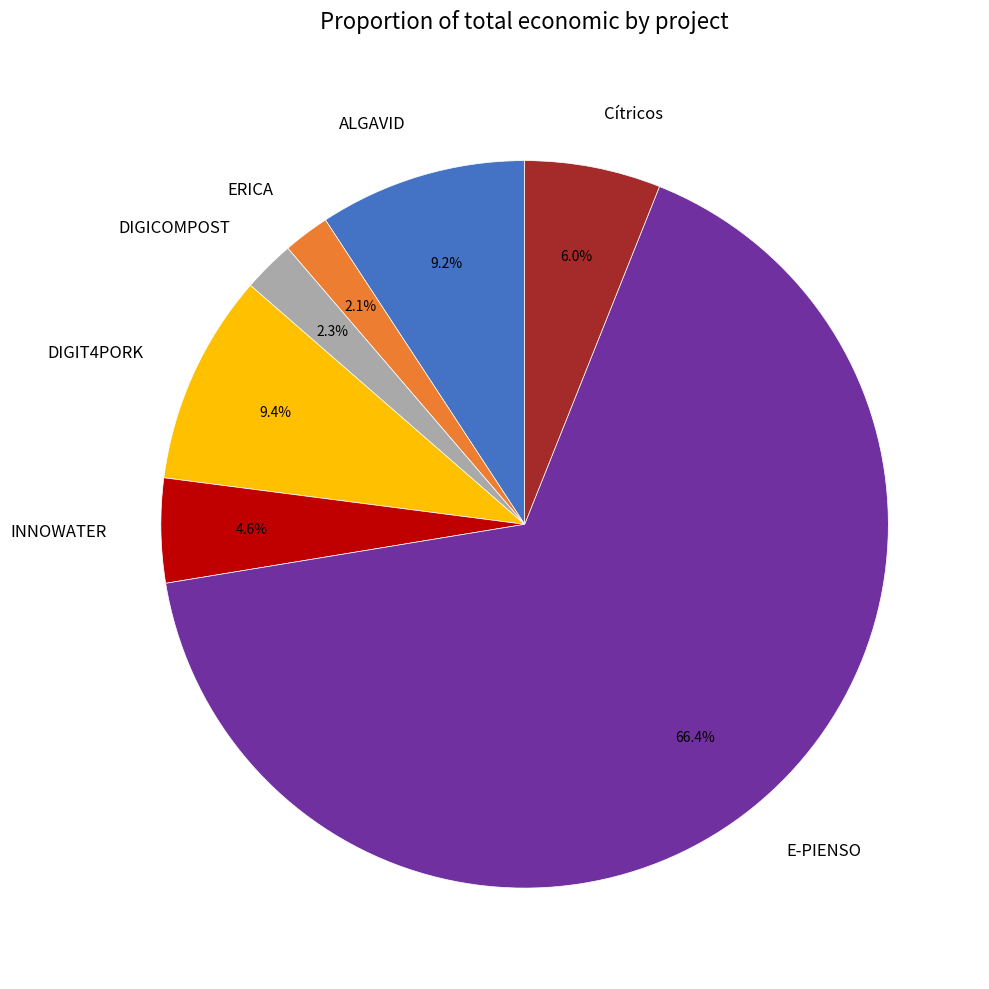

What is the largest slice in the pie chart?

E-PIENSO